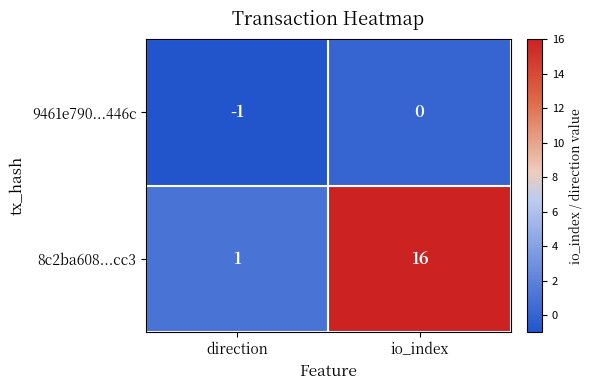

Which category has the lowest value in the 9461e790...446c series?

direction